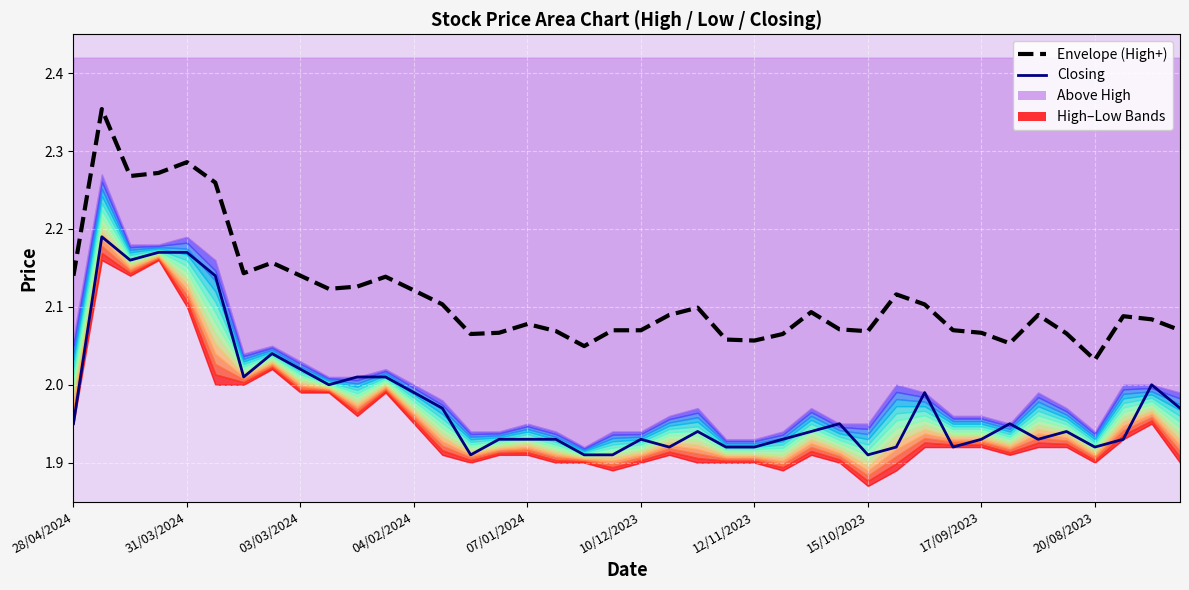

True or false: Closing has a value of 1.9 at 12/11/2023.

True